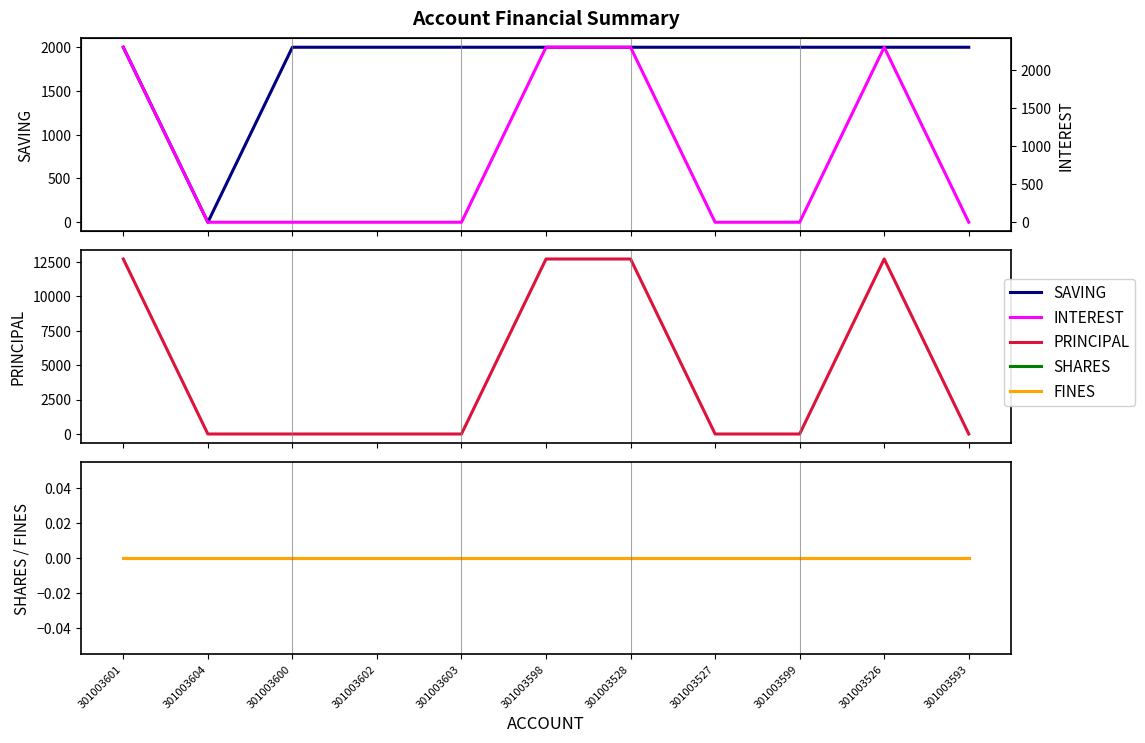

The FINES series shows 0 at 301003527. True or false?

True